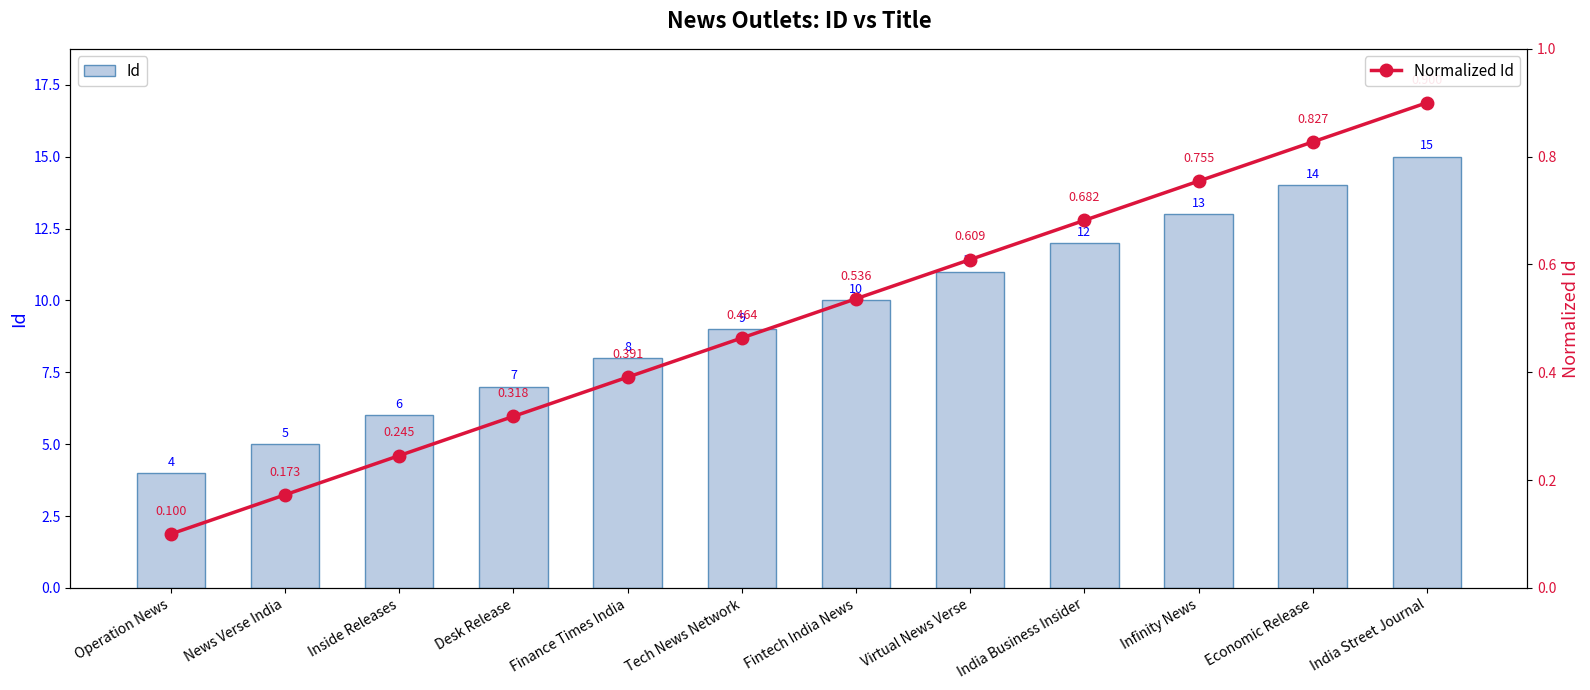

Count the number of categories in the chart.

12